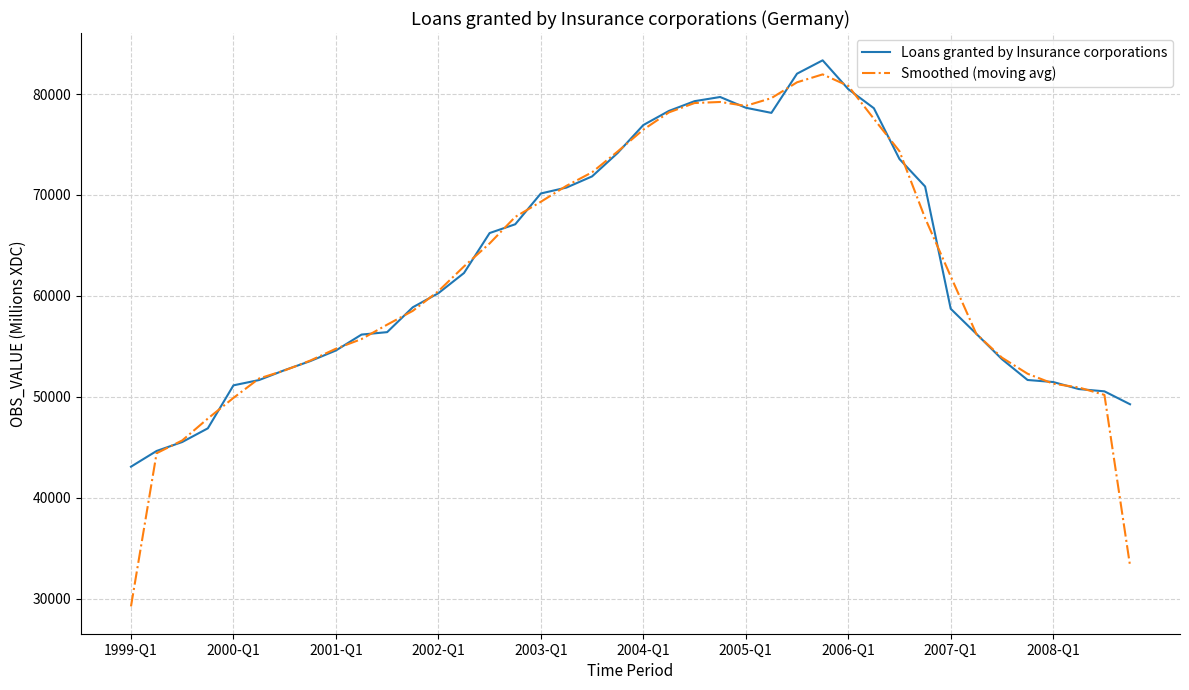

Which series has the largest range (max minus min)?

Smoothed (moving avg)